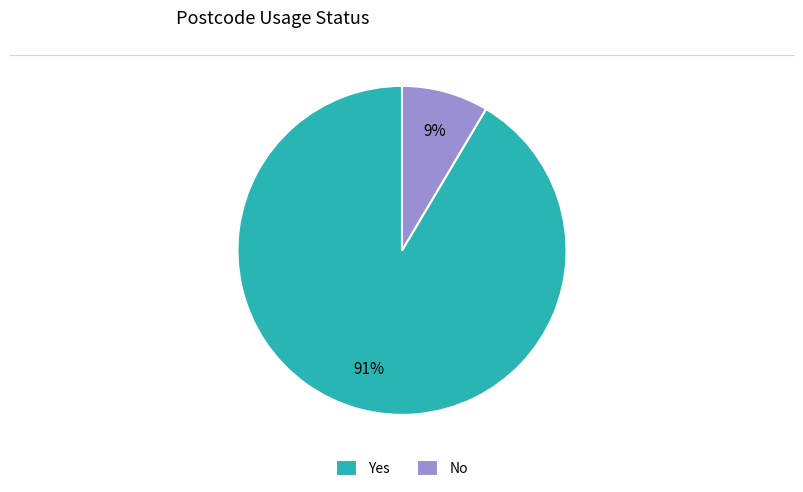

Which slice is the smallest?

No